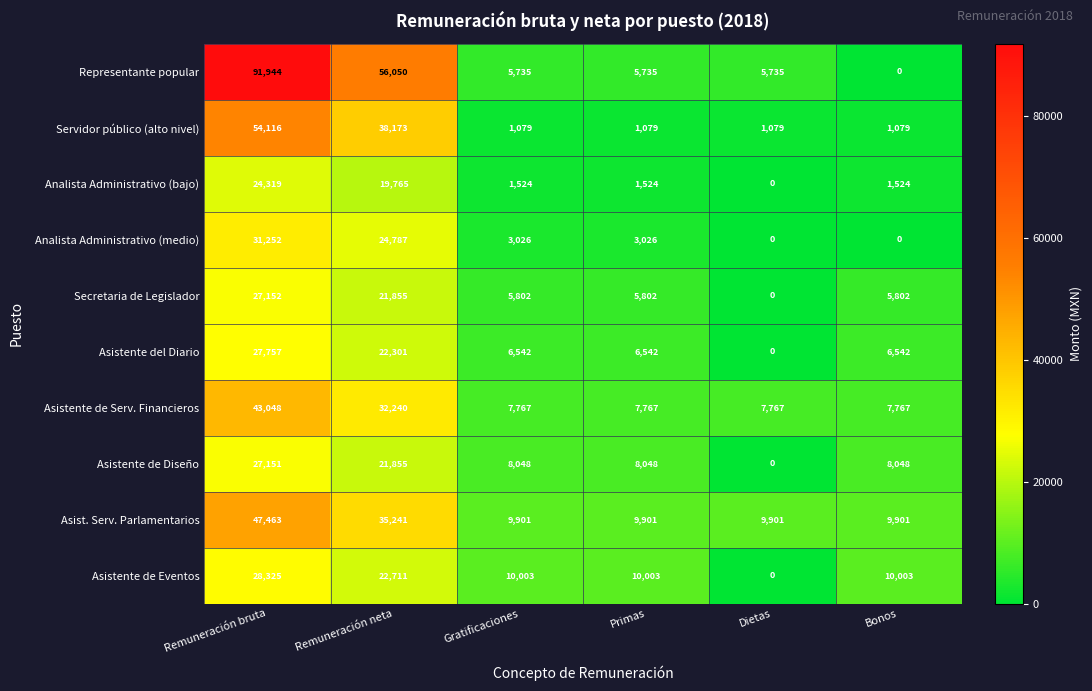

True or false: Asistente de Serv. Financieros has a value of 7767 at Gratificaciones.

True